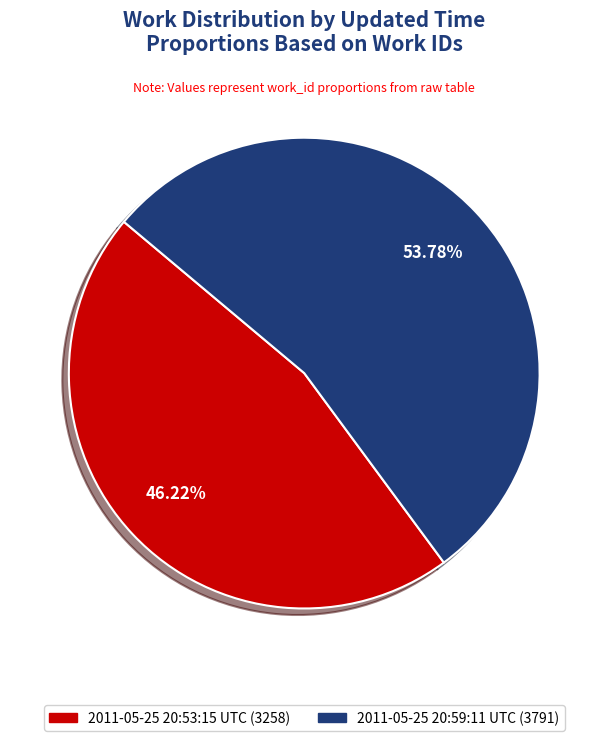

How many segments does this pie chart have?

2